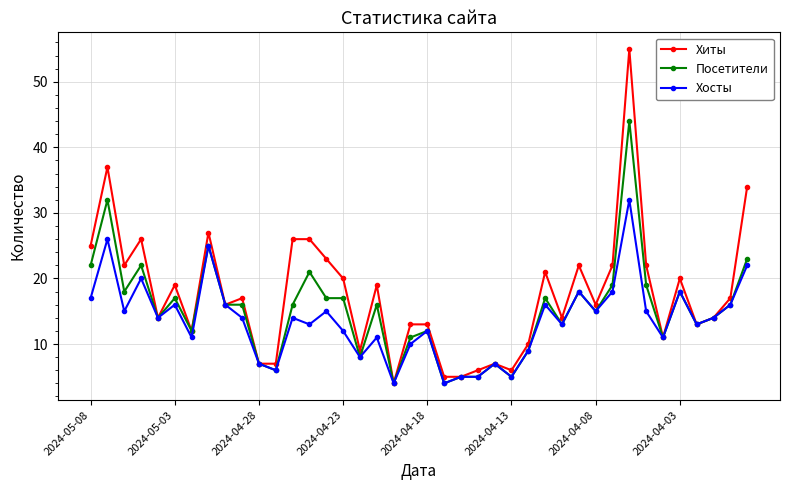

Which series has the largest total across all categories?

Хиты